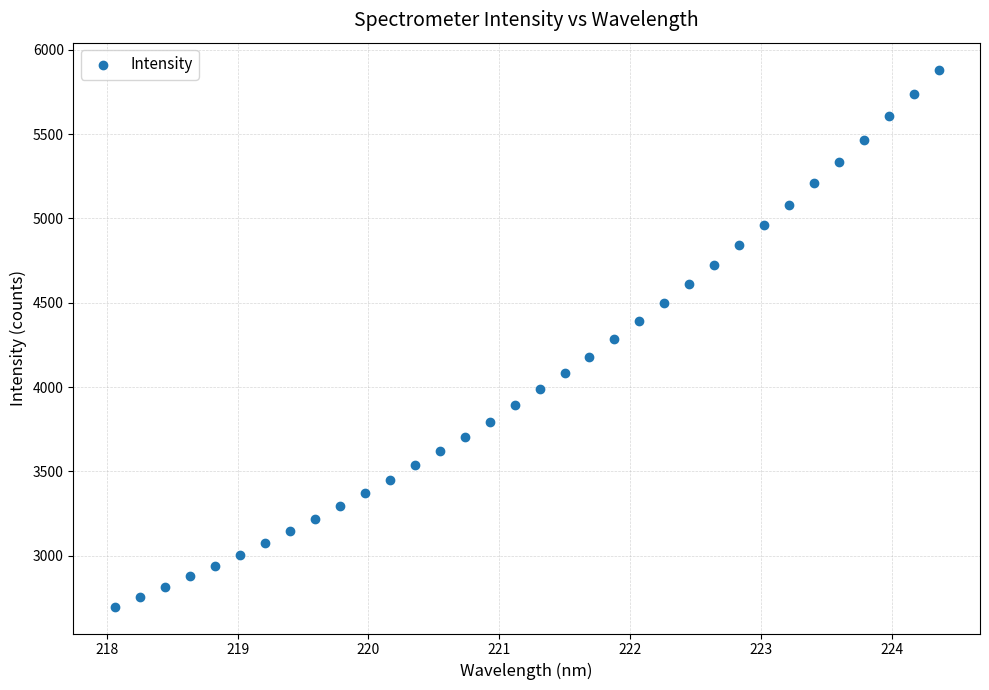

What is the range of Y values (max minus min)?

3187.3